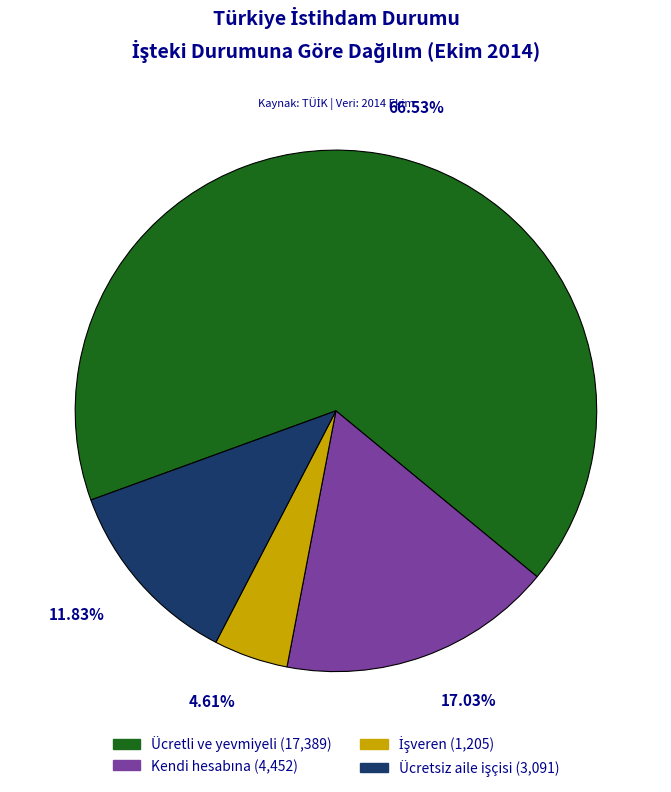

What is the smallest slice in the pie chart?

İşveren